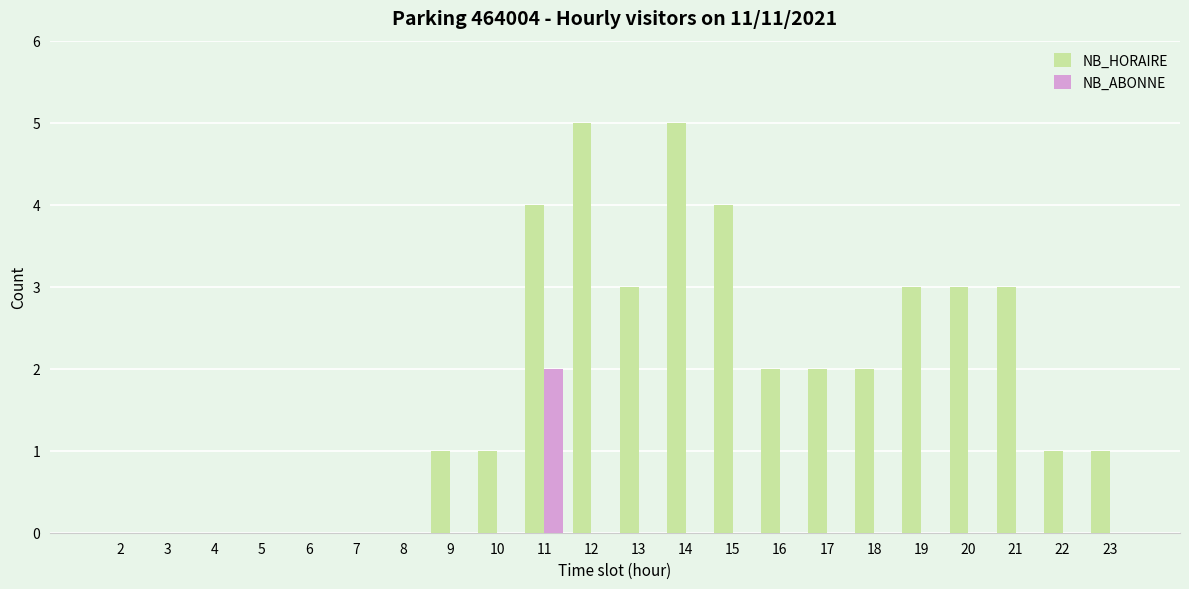

Where does the NB_HORAIRE series first go above 2?

11